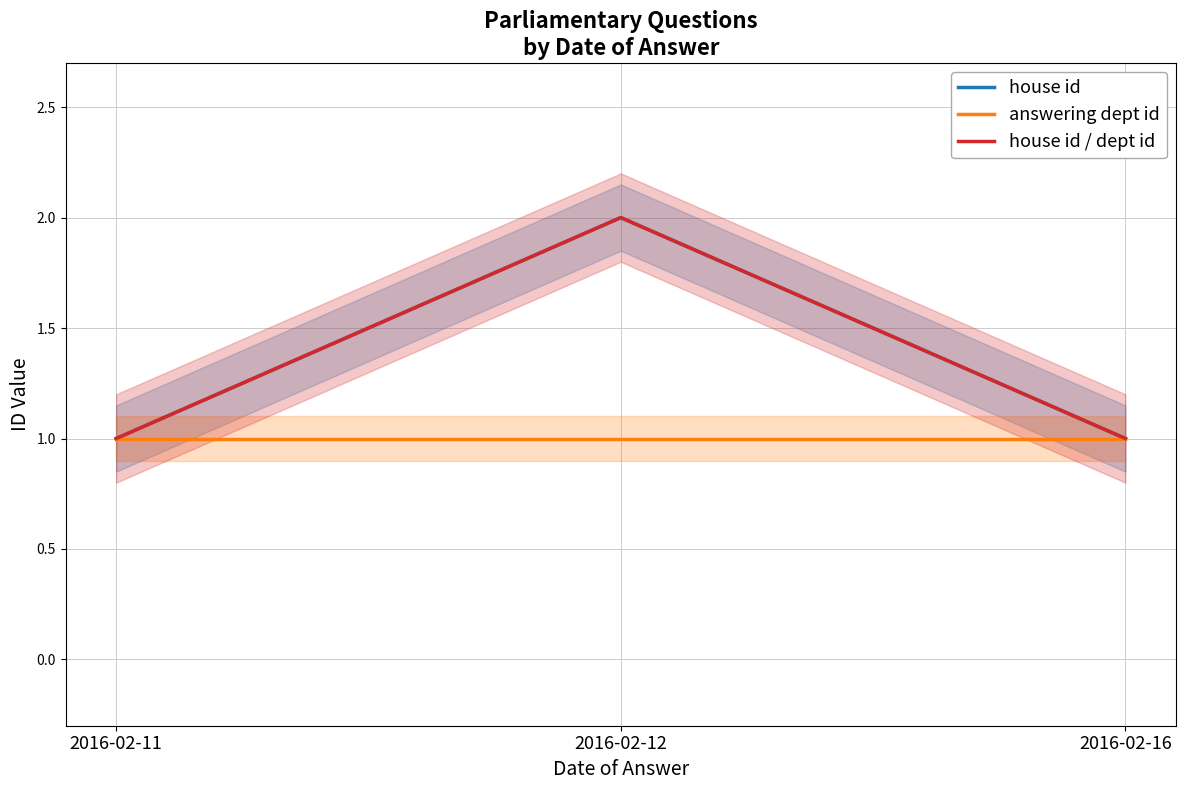

List the series in order of their peak value, lowest first.

answering dept id, house id, house id / dept id